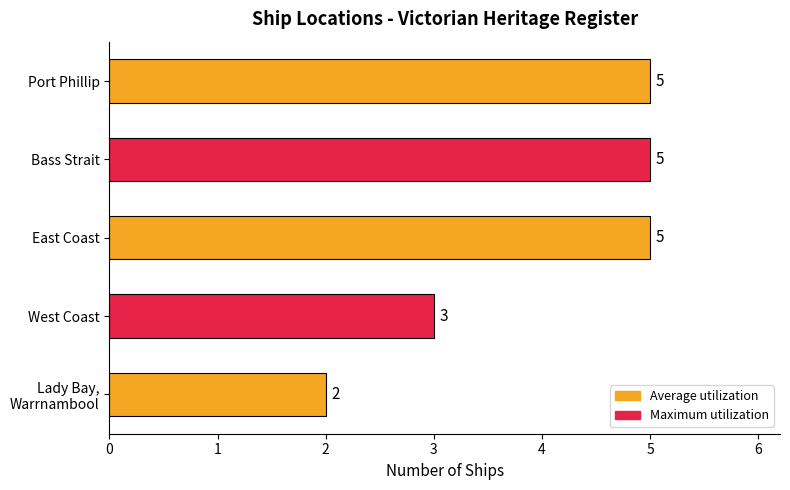

What is the minimum value shown in the chart?

2